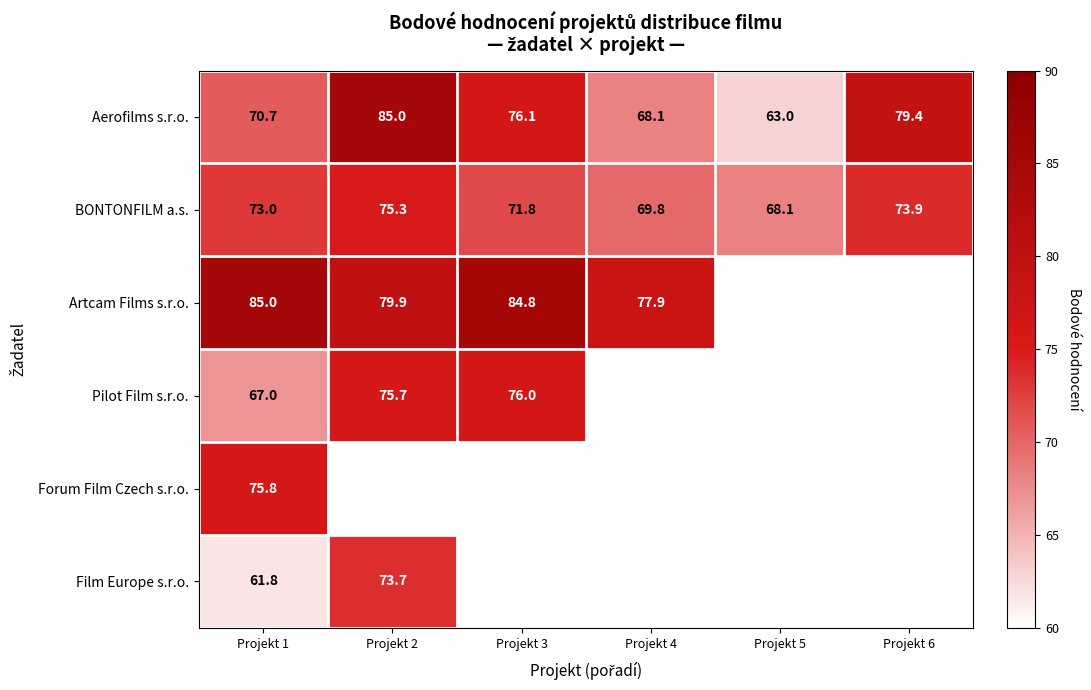

What is the maximum value for Artcam Films s.r.o.?

85.0